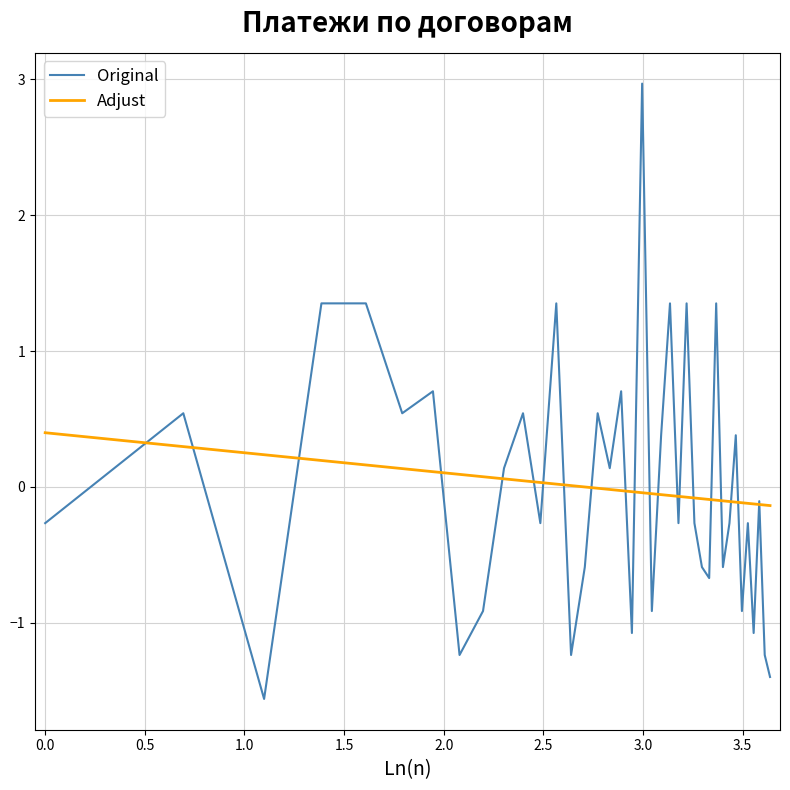

What is the maximum value shown in the chart?

3.0